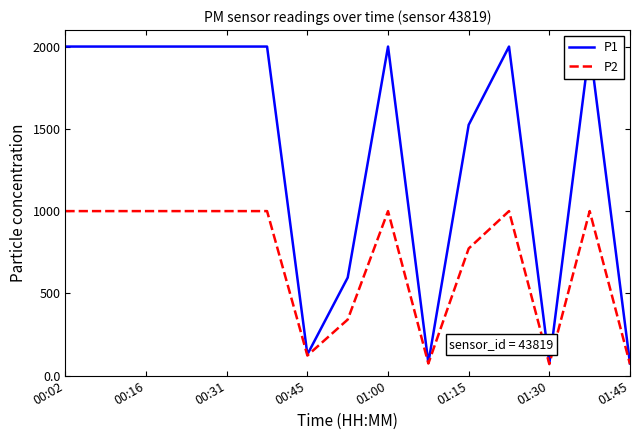

How many interior local valleys does the P1 series have?

3